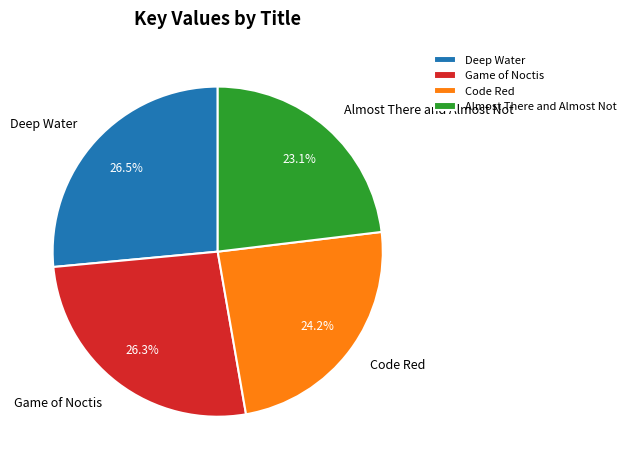

The Deep Water slice represents 33% of the pie. True or false?

False